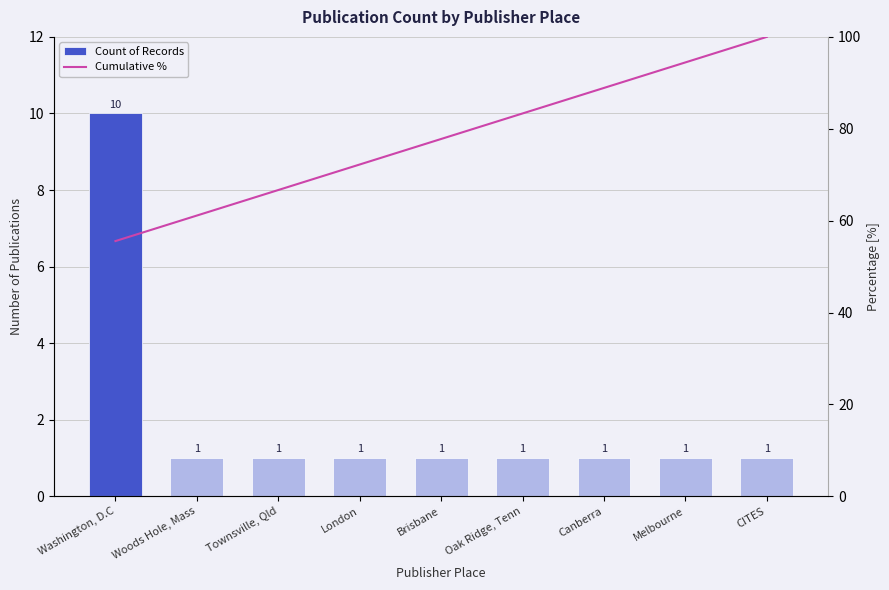

What position from the left is Oak Ridge, Tenn?

6